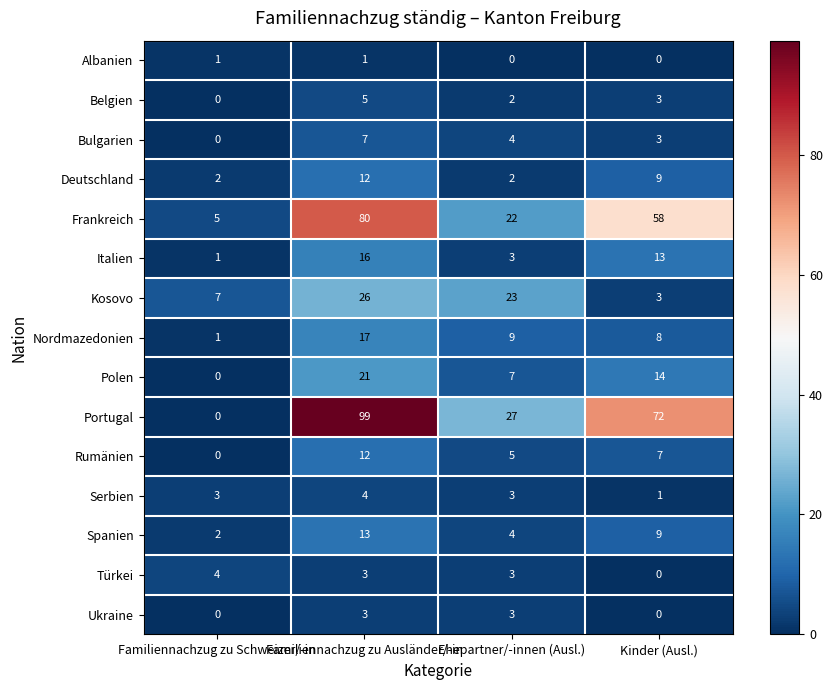

At which category is the sum across all series the highest?

Familiennachzug zu Ausländer/-in